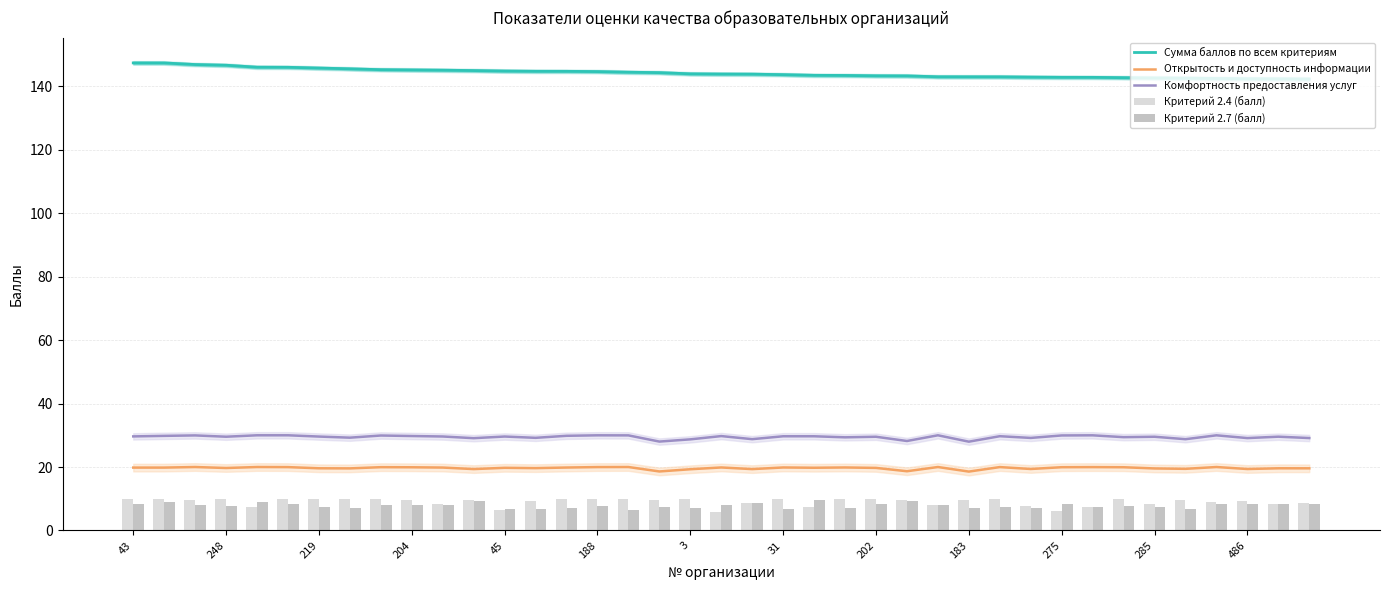

Does the chart contain any negative values?

No